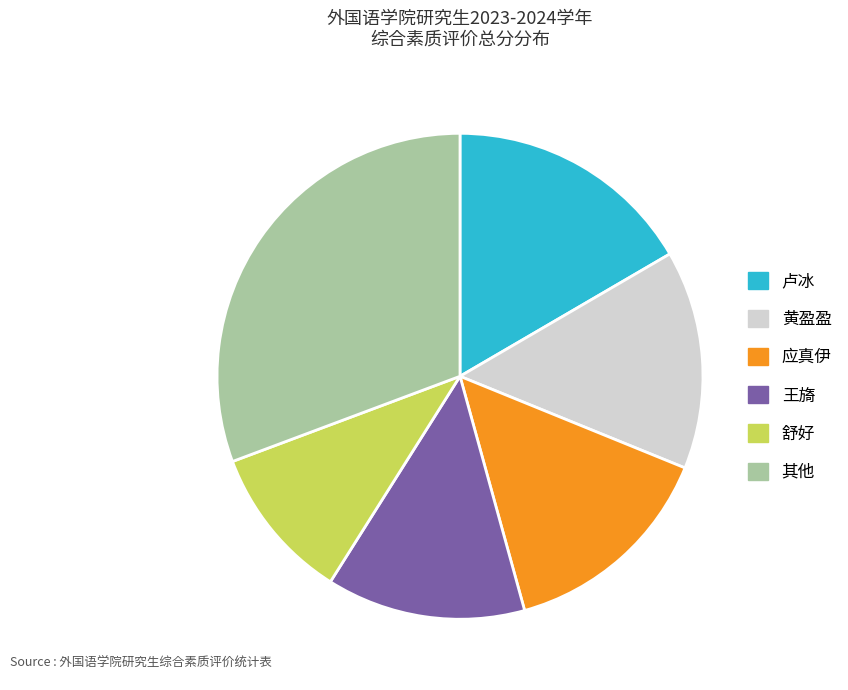

Which category has the biggest portion of the pie?

其他